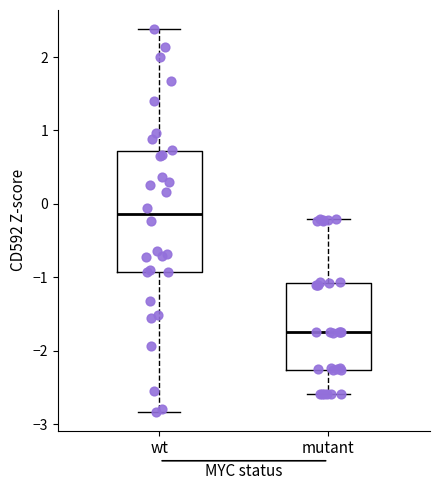

Where does the upper whisker of the box for mutant end on the y-axis? The values are not printed on the chart, so give them approximately, as read against the axis.

-0.2